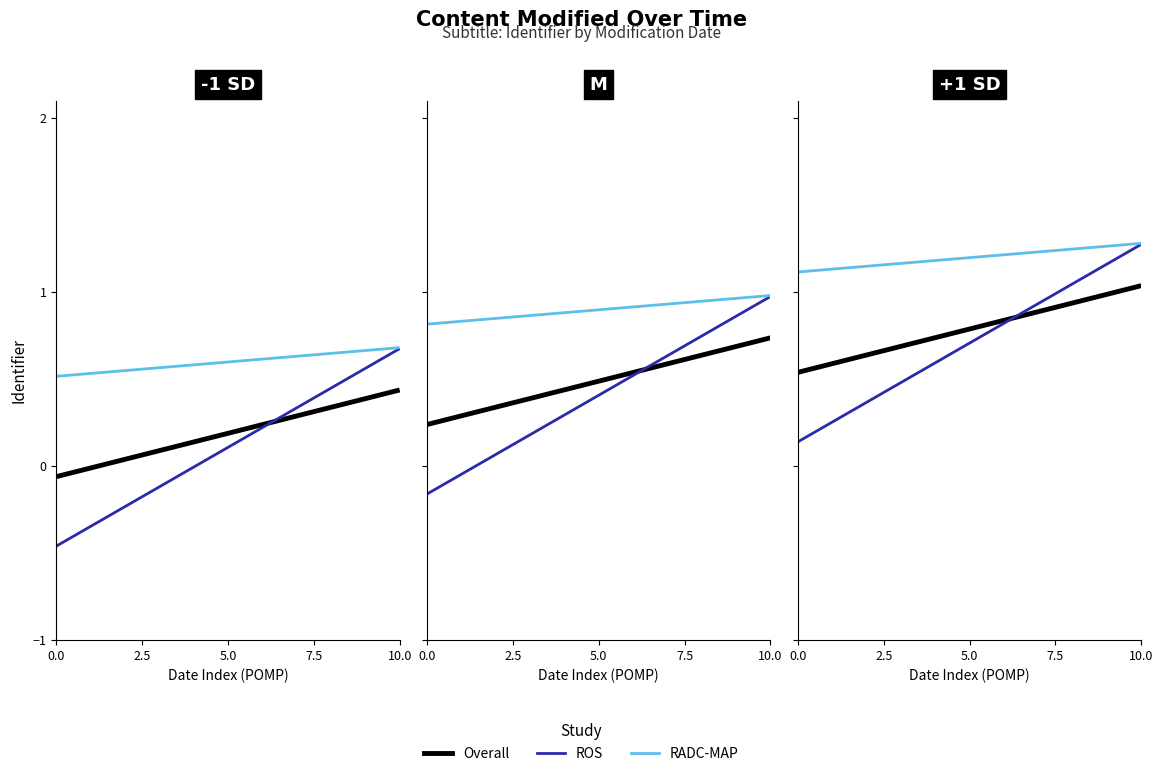

Count the number of data series in this chart.

3